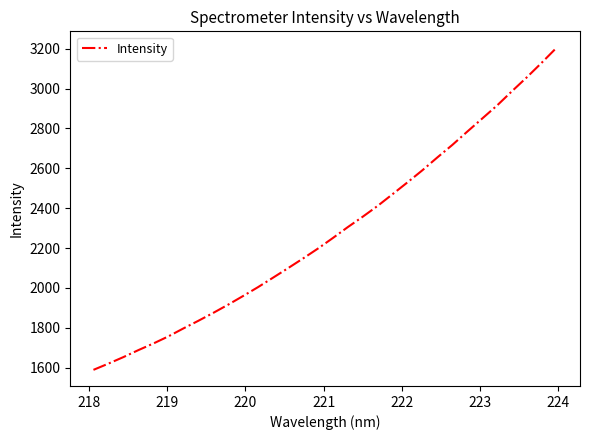

Reading left to right, what are all the values shown in this chart?

1588.4	1619.7	1652.4	1687.4	1720.6	1756.2	1795.9	1834.3	1874.0	1915.6	1959.0	2003.6	2050.8	2098.4	2146.9	2196.8	2249.8	2304.6	2356.8	2411.1	2470.1	2529.6	2590.4	2654.7	2717.3	2784.0	2849.7	2915.6	2987.4	3057.5	3130.9	3206.6